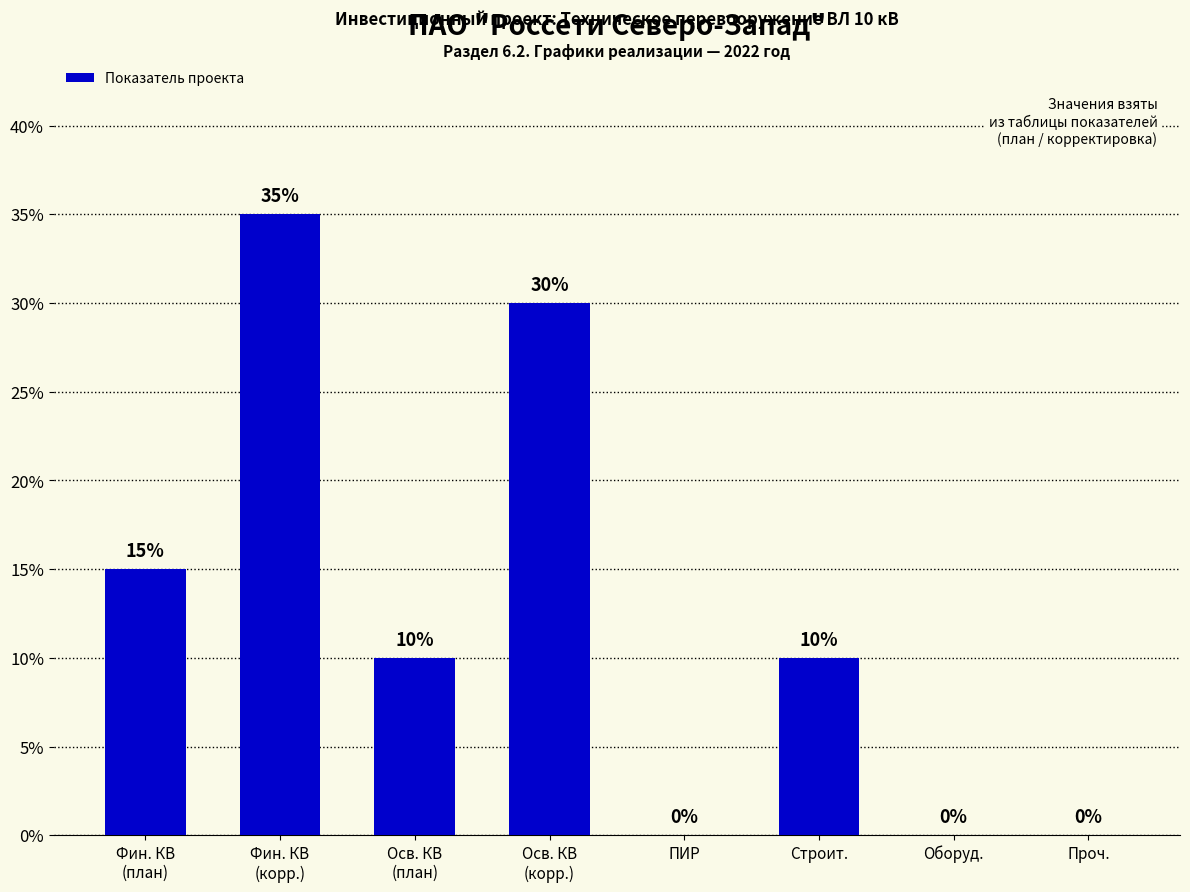

How many values are between 0 and 30?

7